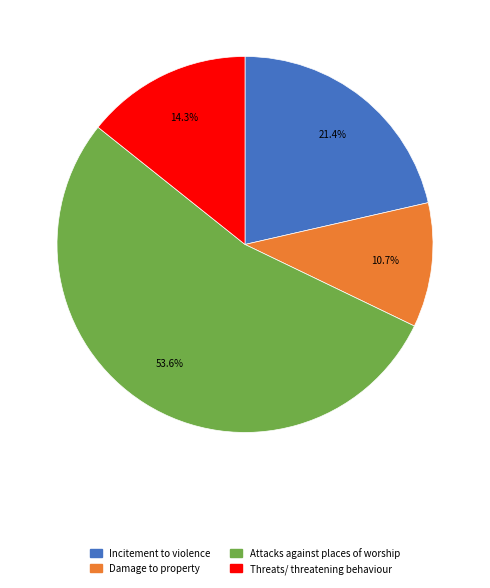

Is there any slice that represents more than half of the pie?

Yes